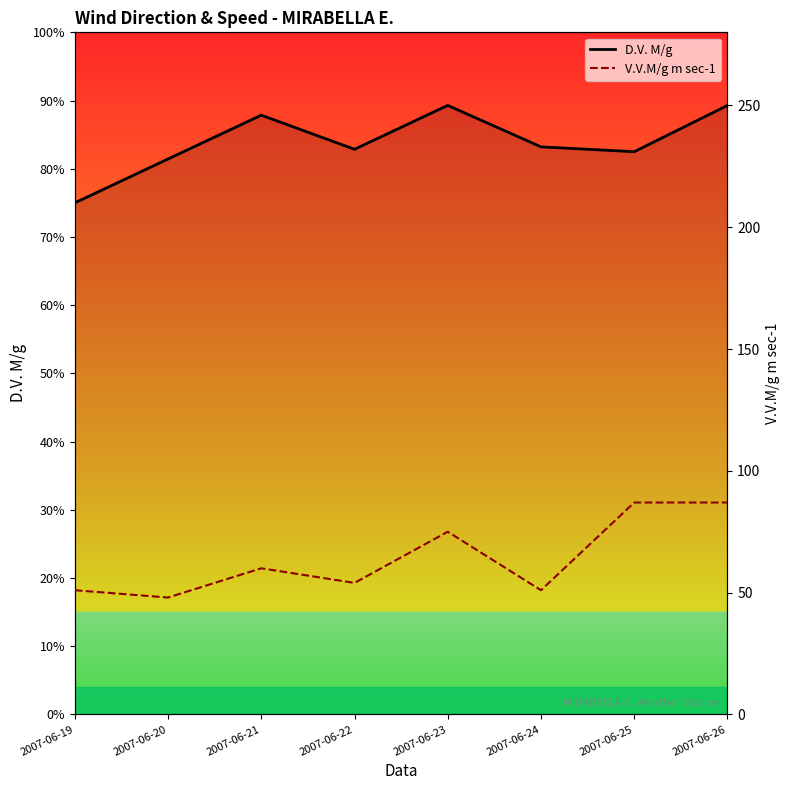

Where is the first local maximum for V.V.M/g m sec-1?

2007-06-21